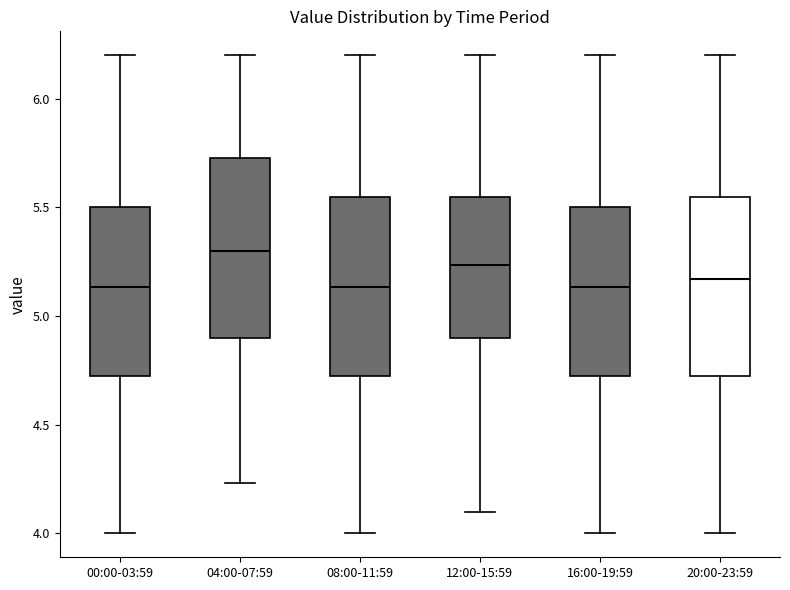

Where is the lower edge of the box for 12:00-15:59 on the y-axis? The values are not printed on the chart, so give them approximately, as read against the axis.

4.90